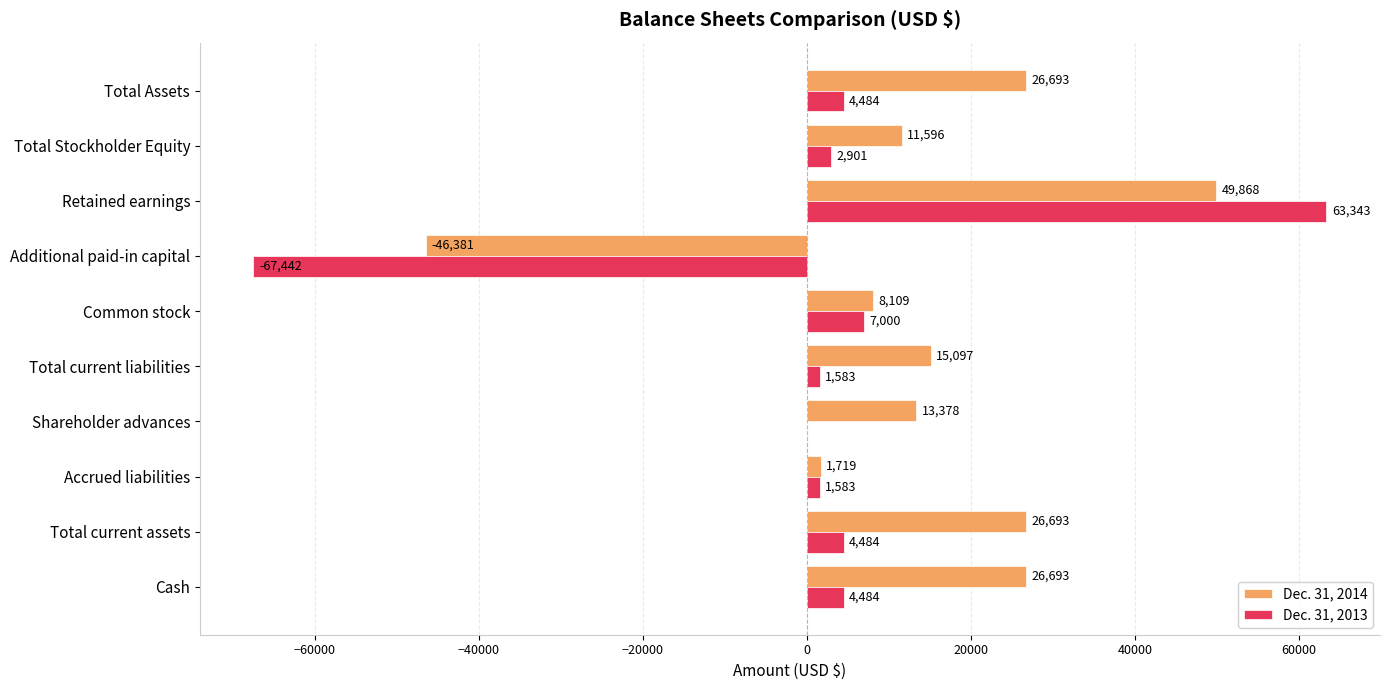

At which category does the chart reach its peak across all series?

Retained earnings